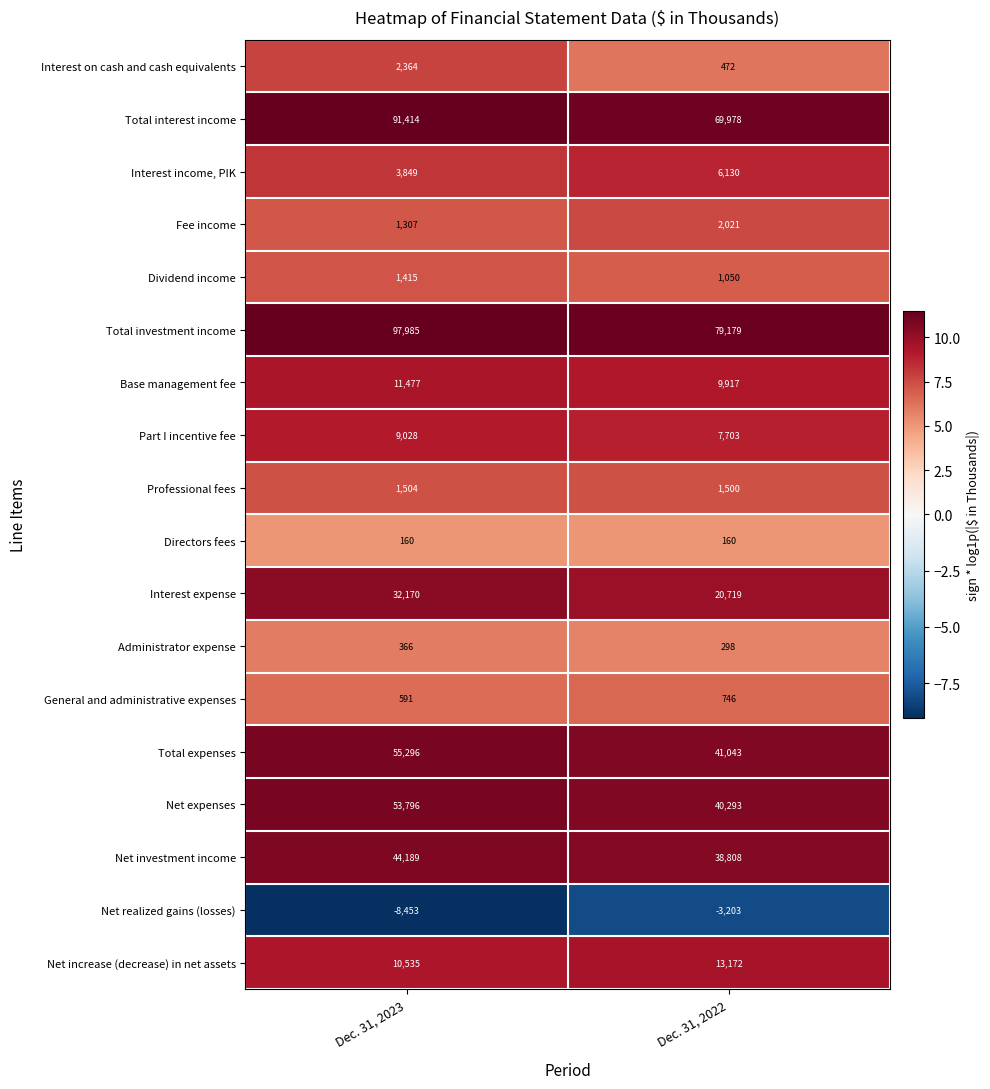

List the series in order of their peak value, lowest first.

Net realized gains (losses), Directors fees, Administrator expense, General and administrative expenses, Dividend income, Professional fees, Fee income, Interest on cash and cash equivalents, Interest income, PIK, Part I incentive fee, Base management fee, Net increase (decrease) in net assets, Interest expense, Net investment income, Net expenses, Total expenses, Total interest income, Total investment income